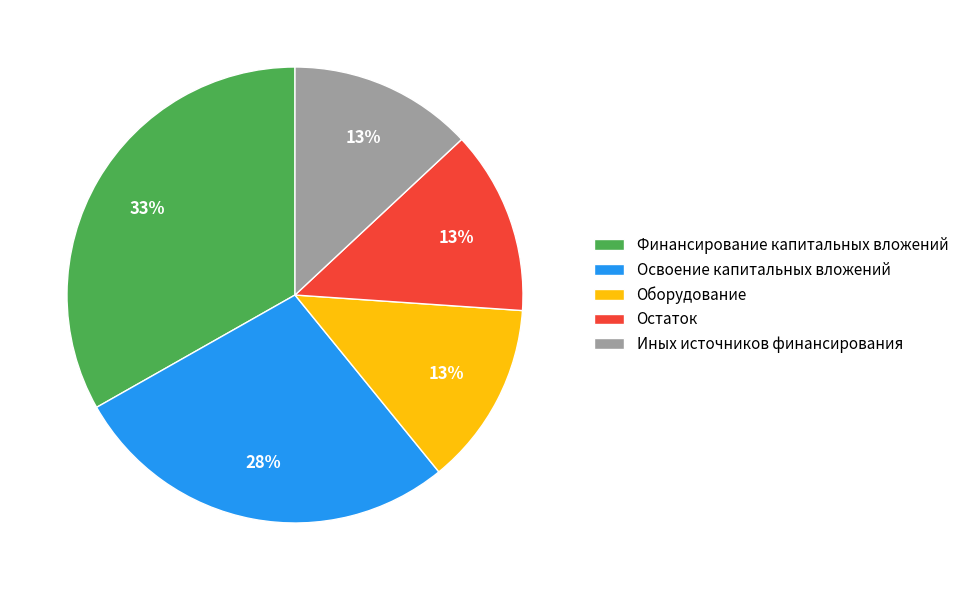

Do Остаток and Иных источников финансирования together represent more than half of the pie?

No